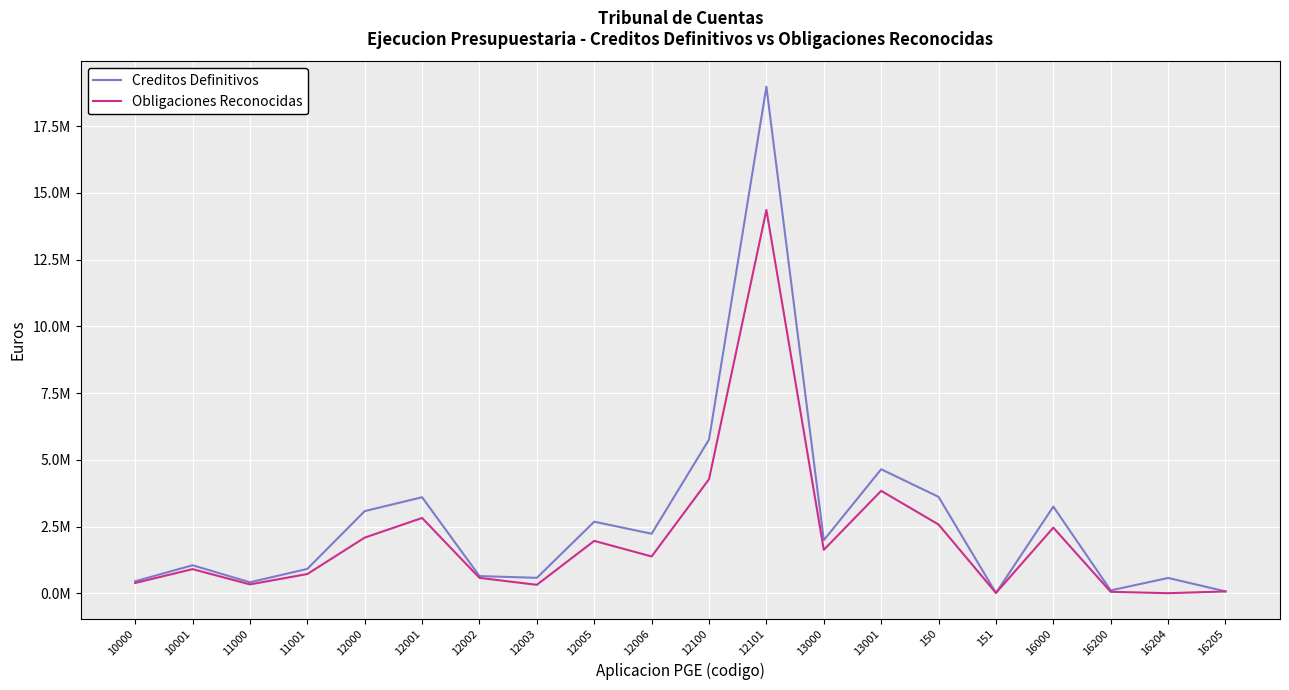

True or false: Creditos Definitivos has more than 2 points higher than both neighbors.

True